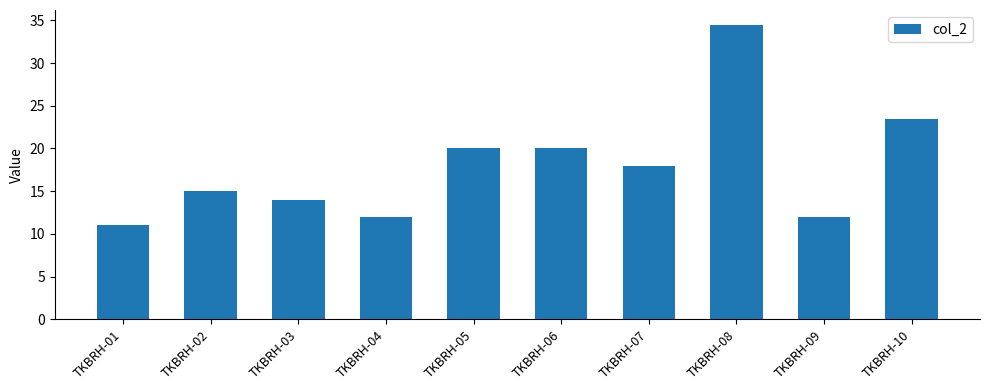

What is the maximum value shown in the chart?

34.5